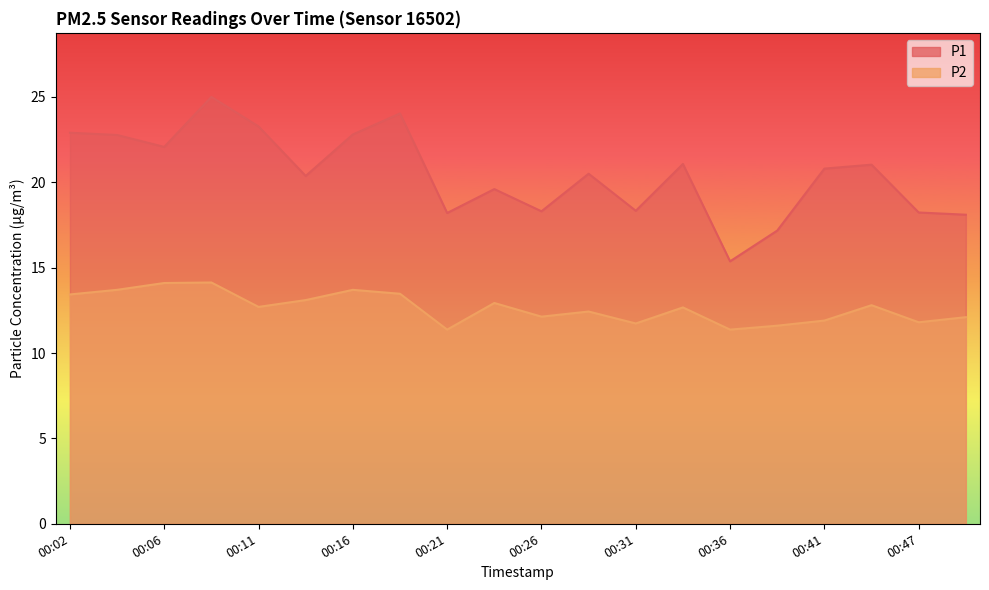

How many interior local peaks does the P1 series have?

6